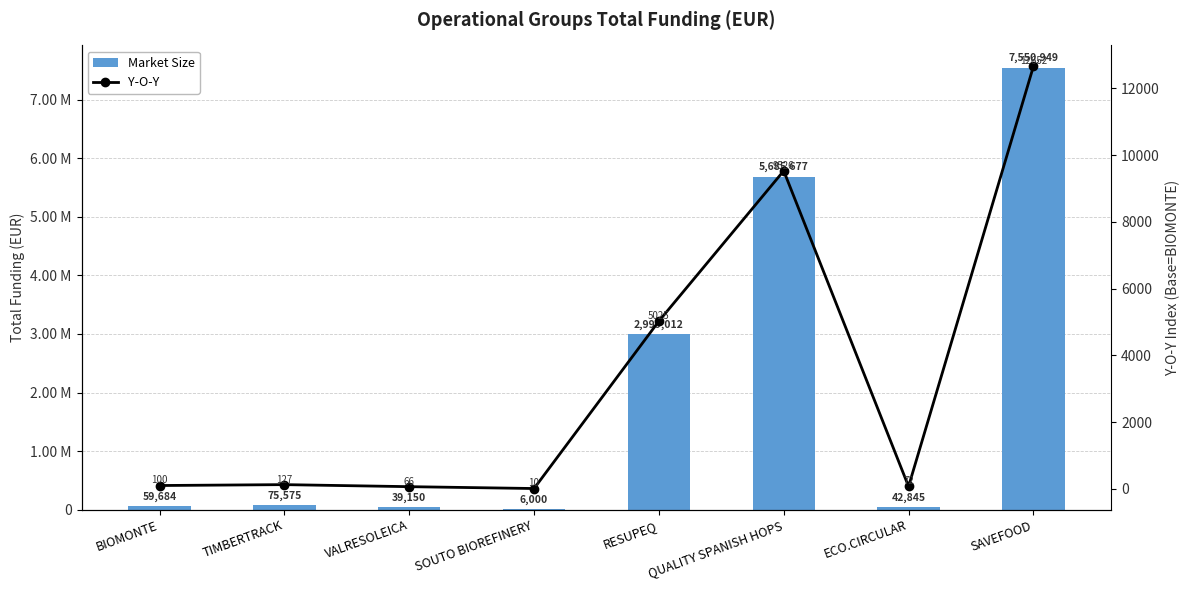

True or false: Market Size has a value of 19944.9 at VALRESOLEICA.

False